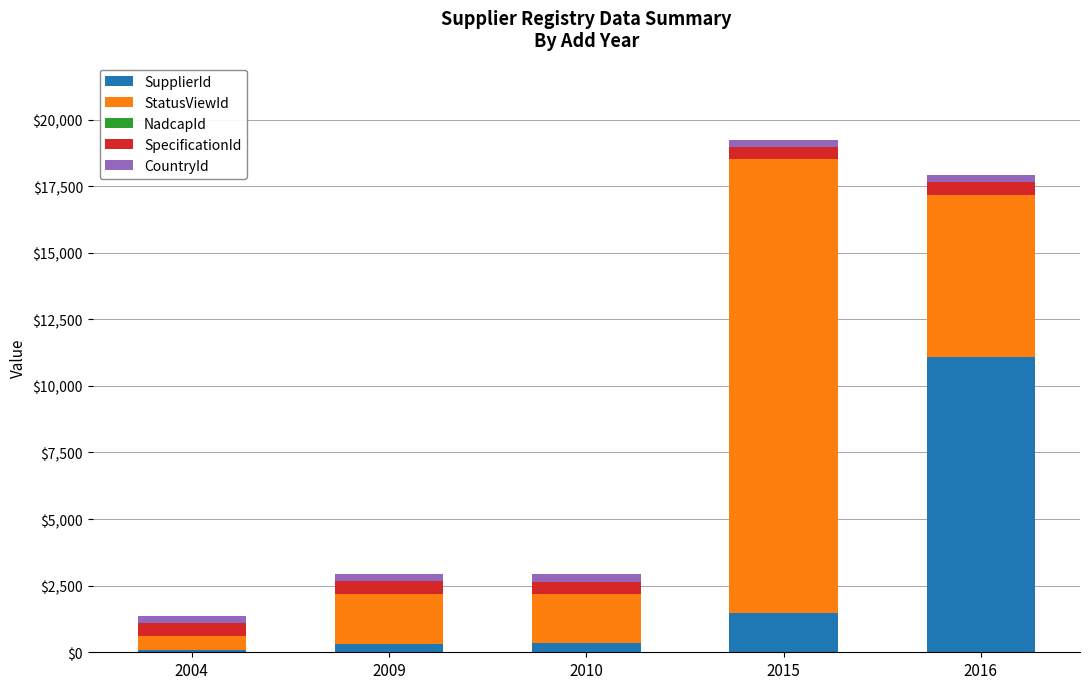

Where is SupplierId nearest to the value 5580?

2015